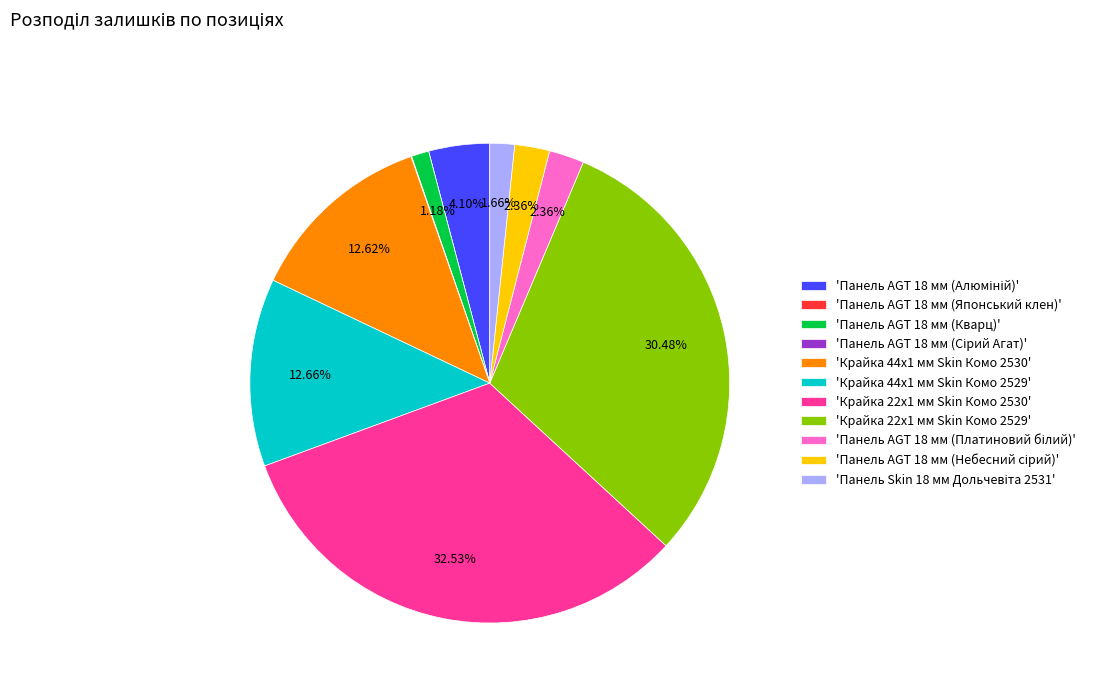

Do 'Панель AGT 18 мм (Кварц)' and 'Крайка 22x1 мм Skin Комо 2529' together represent more than half of the pie?

No